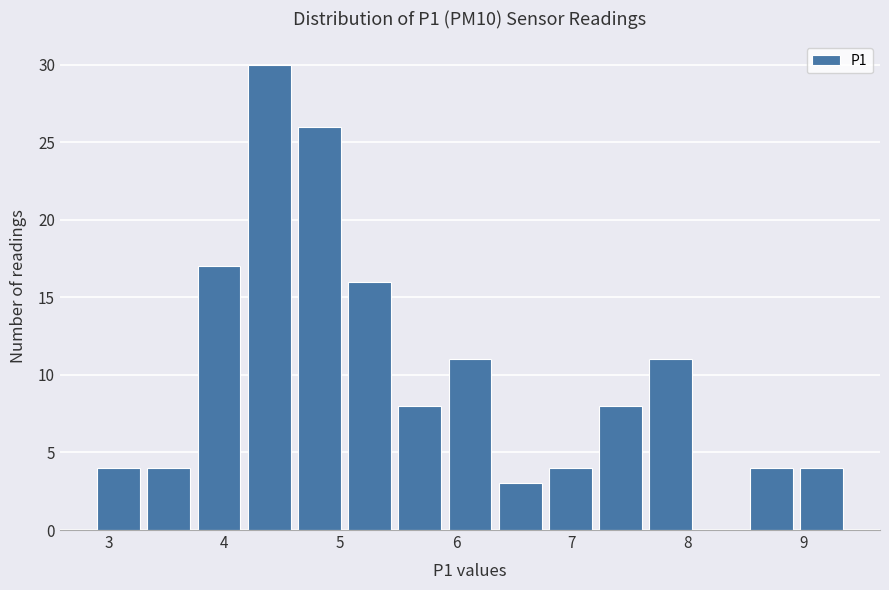

Reading left to right, transcribe this chart: for each bar, give the range it covers on the x-axis and its height. Neither the bar edges nor the heights are printed on the chart, so give them approximately, as read against the axes.

2.9 to 3.3: 4
3.3 to 3.7: 4
3.7 to 4.2: 17
4.2 to 4.6: 30
4.6 to 5.0: 26
5.0 to 5.5: 16
5.5 to 5.9: 8
5.9 to 6.3: 11
6.3 to 6.8: 3
6.8 to 7.2: 4
7.2 to 7.6: 8
7.6 to 8.1: 11
8.1 to 8.5: 0
8.5 to 8.9: 4
8.9 to 9.4: 4